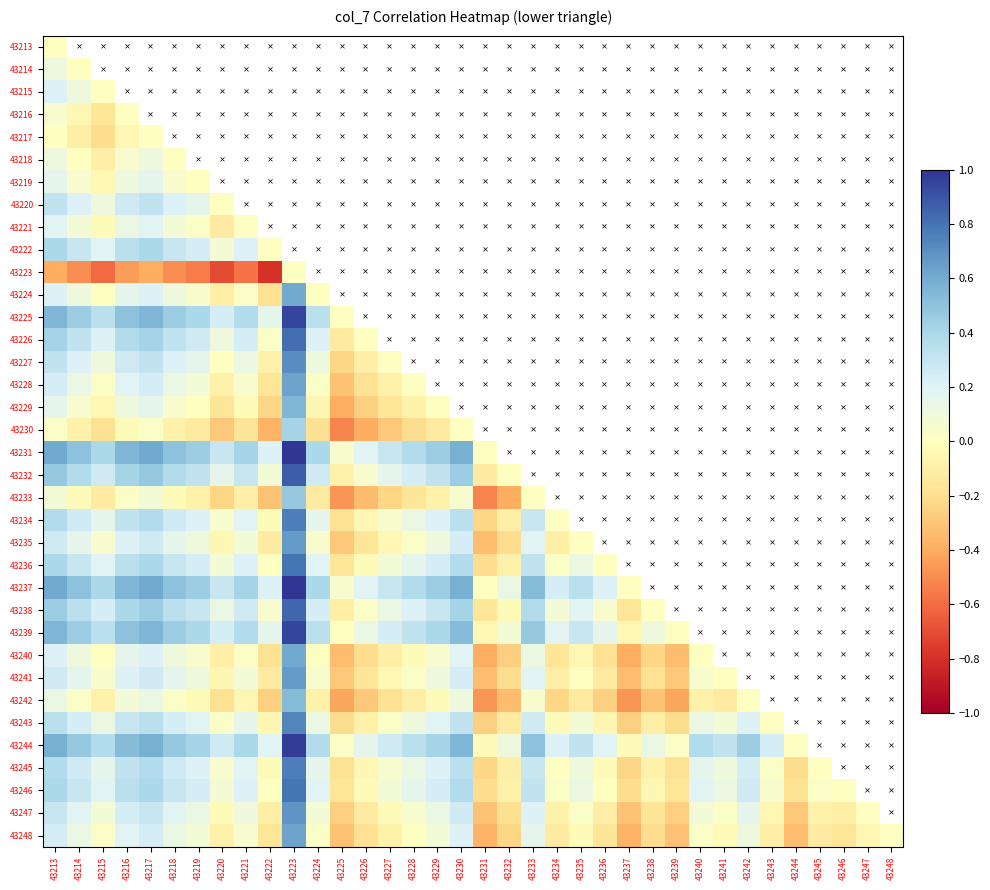

Reading left to right, list all the values displayed in this chart.

43213: 43213=0.0	43214=0.0	43215=0.0	43216=0.0	43217=0.0	43218=0.0	43219=0.0	43220=0.0	43221=0.0	43222=0.0	43223=0.0	43224=0.0	43225=0.0	43226=0.0	43227=0.0	43228=0.0	43229=0.0	43230=0.0	43231=0.0	43232=0.0	43233=0.0	43234=0.0	43235=0.0	43236=0.0	43237=0.0	43238=0.0	43239=0.0	43240=0.0	43241=0.0	43242=0.0	43243=0.0	43244=0.0	43245=0.0	43246=0.0	43247=0.0	43248=0.0
43214: 43213=0.1	43214=0.0	43215=0.0	43216=0.0	43217=0.0	43218=0.0	43219=0.0	43220=0.0	43221=0.0	43222=0.0	43223=0.0	43224=0.0	43225=0.0	43226=0.0	43227=0.0	43228=0.0	43229=0.0	43230=0.0	43231=0.0	43232=0.0	43233=0.0	43234=0.0	43235=0.0	43236=0.0	43237=0.0	43238=0.0	43239=0.0	43240=0.0	43241=0.0	43242=0.0	43243=0.0	43244=0.0	43245=0.0	43246=0.0	43247=0.0	43248=0.0
43215: 43213=0.2	43214=0.1	43215=0.0	43216=0.0	43217=0.0	43218=0.0	43219=0.0	43220=0.0	43221=0.0	43222=0.0	43223=0.0	43224=0.0	43225=0.0	43226=0.0	43227=0.0	43228=0.0	43229=0.0	43230=0.0	43231=0.0	43232=0.0	43233=0.0	43234=0.0	43235=0.0	43236=0.0	43237=0.0	43238=0.0	43239=0.0	43240=0.0	43241=0.0	43242=0.0	43243=0.0	43244=0.0	43245=0.0	43246=0.0	43247=0.0	43248=0.0
43216: 43213=0.1	43214=-0.1	43215=-0.2	43216=0.0	43217=0.0	43218=0.0	43219=0.0	43220=0.0	43221=0.0	43222=0.0	43223=0.0	43224=0.0	43225=0.0	43226=0.0	43227=0.0	43228=0.0	43229=0.0	43230=0.0	43231=0.0	43232=0.0	43233=0.0	43234=0.0	43235=0.0	43236=0.0	43237=0.0	43238=0.0	43239=0.0	43240=0.0	43241=0.0	43242=0.0	43243=0.0	43244=0.0	43245=0.0	43246=0.0	43247=0.0	43248=0.0
43217: 43213=0.0	43214=-0.1	43215=-0.2	43216=-0.1	43217=0.0	43218=0.0	43219=0.0	43220=0.0	43221=0.0	43222=0.0	43223=0.0	43224=0.0	43225=0.0	43226=0.0	43227=0.0	43228=0.0	43229=0.0	43230=0.0	43231=0.0	43232=0.0	43233=0.0	43234=0.0	43235=0.0	43236=0.0	43237=0.0	43238=0.0	43239=0.0	43240=0.0	43241=0.0	43242=0.0	43243=0.0	43244=0.0	43245=0.0	43246=0.0	43247=0.0	43248=0.0
43218: 43213=0.1	43214=0.0	43215=-0.1	43216=0.1	43217=0.1	43218=0.0	43219=0.0	43220=0.0	43221=0.0	43222=0.0	43223=0.0	43224=0.0	43225=0.0	43226=0.0	43227=0.0	43228=0.0	43229=0.0	43230=0.0	43231=0.0	43232=0.0	43233=0.0	43234=0.0	43235=0.0	43236=0.0	43237=0.0	43238=0.0	43239=0.0	43240=0.0	43241=0.0	43242=0.0	43243=0.0	43244=0.0	43245=0.0	43246=0.0	43247=0.0	43248=0.0
43219: 43213=0.2	43214=0.1	43215=-0.1	43216=0.1	43217=0.2	43218=0.1	43219=0.0	43220=0.0	43221=0.0	43222=0.0	43223=0.0	43224=0.0	43225=0.0	43226=0.0	43227=0.0	43228=0.0	43229=0.0	43230=0.0	43231=0.0	43232=0.0	43233=0.0	43234=0.0	43235=0.0	43236=0.0	43237=0.0	43238=0.0	43239=0.0	43240=0.0	43241=0.0	43242=0.0	43243=0.0	43244=0.0	43245=0.0	43246=0.0	43247=0.0	43248=0.0
43220: 43213=0.3	43214=0.2	43215=0.1	43216=0.3	43217=0.3	43218=0.2	43219=0.2	43220=0.0	43221=0.0	43222=0.0	43223=0.0	43224=0.0	43225=0.0	43226=0.0	43227=0.0	43228=0.0	43229=0.0	43230=0.0	43231=0.0	43232=0.0	43233=0.0	43234=0.0	43235=0.0	43236=0.0	43237=0.0	43238=0.0	43239=0.0	43240=0.0	43241=0.0	43242=0.0	43243=0.0	43244=0.0	43245=0.0	43246=0.0	43247=0.0	43248=0.0
43221: 43213=0.2	43214=0.1	43215=-0.0	43216=0.1	43217=0.2	43218=0.1	43219=0.0	43220=-0.1	43221=0.0	43222=0.0	43223=0.0	43224=0.0	43225=0.0	43226=0.0	43227=0.0	43228=0.0	43229=0.0	43230=0.0	43231=0.0	43232=0.0	43233=0.0	43234=0.0	43235=0.0	43236=0.0	43237=0.0	43238=0.0	43239=0.0	43240=0.0	43241=0.0	43242=0.0	43243=0.0	43244=0.0	43245=0.0	43246=0.0	43247=0.0	43248=0.0
43222: 43213=0.4	43214=0.3	43215=0.2	43216=0.3	43217=0.4	43218=0.3	43219=0.2	43220=0.1	43221=0.2	43222=0.0	43223=0.0	43224=0.0	43225=0.0	43226=0.0	43227=0.0	43228=0.0	43229=0.0	43230=0.0	43231=0.0	43232=0.0	43233=0.0	43234=0.0	43235=0.0	43236=0.0	43237=0.0	43238=0.0	43239=0.0	43240=0.0	43241=0.0	43242=0.0	43243=0.0	43244=0.0	43245=0.0	43246=0.0	43247=0.0	43248=0.0
43223: 43213=-0.4	43214=-0.5	43215=-0.6	43216=-0.4	43217=-0.4	43218=-0.5	43219=-0.6	43220=-0.7	43221=-0.6	43222=-0.8	43223=0.0	43224=0.0	43225=0.0	43226=0.0	43227=0.0	43228=0.0	43229=0.0	43230=0.0	43231=0.0	43232=0.0	43233=0.0	43234=0.0	43235=0.0	43236=0.0	43237=0.0	43238=0.0	43239=0.0	43240=0.0	43241=0.0	43242=0.0	43243=0.0	43244=0.0	43245=0.0	43246=0.0	43247=0.0	43248=0.0
43224: 43213=0.2	43214=0.1	43215=0.0	43216=0.2	43217=0.2	43218=0.1	43219=0.1	43220=-0.1	43221=0.0	43222=-0.2	43223=0.6	43224=0.0	43225=0.0	43226=0.0	43227=0.0	43228=0.0	43229=0.0	43230=0.0	43231=0.0	43232=0.0	43233=0.0	43234=0.0	43235=0.0	43236=0.0	43237=0.0	43238=0.0	43239=0.0	43240=0.0	43241=0.0	43242=0.0	43243=0.0	43244=0.0	43245=0.0	43246=0.0	43247=0.0	43248=0.0
43225: 43213=0.6	43214=0.4	43215=0.3	43216=0.5	43217=0.6	43218=0.4	43219=0.4	43220=0.2	43221=0.4	43222=0.2	43223=0.9	43224=0.3	43225=0.0	43226=0.0	43227=0.0	43228=0.0	43229=0.0	43230=0.0	43231=0.0	43232=0.0	43233=0.0	43234=0.0	43235=0.0	43236=0.0	43237=0.0	43238=0.0	43239=0.0	43240=0.0	43241=0.0	43242=0.0	43243=0.0	43244=0.0	43245=0.0	43246=0.0	43247=0.0	43248=0.0
43226: 43213=0.4	43214=0.3	43215=0.2	43216=0.4	43217=0.4	43218=0.3	43219=0.3	43220=0.1	43221=0.2	43222=0.0	43223=0.8	43224=0.2	43225=-0.1	43226=0.0	43227=0.0	43228=0.0	43229=0.0	43230=0.0	43231=0.0	43232=0.0	43233=0.0	43234=0.0	43235=0.0	43236=0.0	43237=0.0	43238=0.0	43239=0.0	43240=0.0	43241=0.0	43242=0.0	43243=0.0	43244=0.0	43245=0.0	43246=0.0	43247=0.0	43248=0.0
43227: 43213=0.3	43214=0.2	43215=0.1	43216=0.3	43217=0.3	43218=0.2	43219=0.2	43220=0.0	43221=0.1	43222=-0.1	43223=0.7	43224=0.1	43225=-0.2	43226=-0.1	43227=0.0	43228=0.0	43229=0.0	43230=0.0	43231=0.0	43232=0.0	43233=0.0	43234=0.0	43235=0.0	43236=0.0	43237=0.0	43238=0.0	43239=0.0	43240=0.0	43241=0.0	43242=0.0	43243=0.0	43244=0.0	43245=0.0	43246=0.0	43247=0.0	43248=0.0
43228: 43213=0.2	43214=0.1	43215=0.0	43216=0.2	43217=0.2	43218=0.1	43219=0.1	43220=-0.1	43221=0.1	43222=-0.2	43223=0.6	43224=0.0	43225=-0.3	43226=-0.2	43227=-0.1	43228=0.0	43229=0.0	43230=0.0	43231=0.0	43232=0.0	43233=0.0	43234=0.0	43235=0.0	43236=0.0	43237=0.0	43238=0.0	43239=0.0	43240=0.0	43241=0.0	43242=0.0	43243=0.0	43244=0.0	43245=0.0	43246=0.0	43247=0.0	43248=0.0
43229: 43213=0.2	43214=0.1	43215=-0.1	43216=0.1	43217=0.2	43218=0.1	43219=0.0	43220=-0.2	43221=-0.0	43222=-0.2	43223=0.6	43224=-0.1	43225=-0.4	43226=-0.3	43227=-0.2	43228=-0.1	43229=0.0	43230=0.0	43231=0.0	43232=0.0	43233=0.0	43234=0.0	43235=0.0	43236=0.0	43237=0.0	43238=0.0	43239=0.0	43240=0.0	43241=0.0	43242=0.0	43243=0.0	43244=0.0	43245=0.0	43246=0.0	43247=0.0	43248=0.0
43230: 43213=0.0	43214=-0.1	43215=-0.2	43216=-0.0	43217=0.0	43218=-0.1	43219=-0.1	43220=-0.3	43221=-0.2	43222=-0.4	43223=0.4	43224=-0.2	43225=-0.5	43226=-0.4	43227=-0.3	43228=-0.2	43229=-0.1	43230=0.0	43231=0.0	43232=0.0	43233=0.0	43234=0.0	43235=0.0	43236=0.0	43237=0.0	43238=0.0	43239=0.0	43240=0.0	43241=0.0	43242=0.0	43243=0.0	43244=0.0	43245=0.0	43246=0.0	43247=0.0	43248=0.0
43231: 43213=0.6	43214=0.5	43215=0.4	43216=0.6	43217=0.6	43218=0.5	43219=0.4	43220=0.3	43221=0.4	43222=0.2	43223=1.0	43224=0.4	43225=0.1	43226=0.2	43227=0.3	43228=0.4	43229=0.4	43230=0.6	43231=0.0	43232=0.0	43233=0.0	43234=0.0	43235=0.0	43236=0.0	43237=0.0	43238=0.0	43239=0.0	43240=0.0	43241=0.0	43242=0.0	43243=0.0	43244=0.0	43245=0.0	43246=0.0	43247=0.0	43248=0.0
43232: 43213=0.5	43214=0.4	43215=0.3	43216=0.4	43217=0.5	43218=0.4	43219=0.3	43220=0.2	43221=0.3	43222=0.1	43223=0.9	43224=0.3	43225=-0.1	43226=0.1	43227=0.2	43228=0.2	43229=0.3	43230=0.4	43231=-0.1	43232=0.0	43233=0.0	43234=0.0	43235=0.0	43236=0.0	43237=0.0	43238=0.0	43239=0.0	43240=0.0	43241=0.0	43242=0.0	43243=0.0	43244=0.0	43245=0.0	43246=0.0	43247=0.0	43248=0.0
43233: 43213=0.1	43214=-0.0	43215=-0.1	43216=0.0	43217=0.1	43218=-0.0	43219=-0.1	43220=-0.2	43221=-0.1	43222=-0.3	43223=0.5	43224=-0.1	43225=-0.5	43226=-0.3	43227=-0.2	43228=-0.2	43229=-0.1	43230=0.1	43231=-0.5	43232=-0.4	43233=0.0	43234=0.0	43235=0.0	43236=0.0	43237=0.0	43238=0.0	43239=0.0	43240=0.0	43241=0.0	43242=0.0	43243=0.0	43244=0.0	43245=0.0	43246=0.0	43247=0.0	43248=0.0
43234: 43213=0.4	43214=0.3	43215=0.2	43216=0.3	43217=0.4	43218=0.3	43219=0.2	43220=0.1	43221=0.2	43222=-0.0	43223=0.8	43224=0.2	43225=-0.2	43226=-0.1	43227=0.1	43228=0.1	43229=0.2	43230=0.3	43231=-0.2	43232=-0.1	43233=0.3	43234=0.0	43235=0.0	43236=0.0	43237=0.0	43238=0.0	43239=0.0	43240=0.0	43241=0.0	43242=0.0	43243=0.0	43244=0.0	43245=0.0	43246=0.0	43247=0.0	43248=0.0
43235: 43213=0.3	43214=0.2	43215=0.1	43216=0.2	43217=0.3	43218=0.2	43219=0.1	43220=-0.1	43221=0.1	43222=-0.1	43223=0.7	43224=0.1	43225=-0.3	43226=-0.2	43227=-0.1	43228=0.0	43229=0.1	43230=0.2	43231=-0.3	43232=-0.2	43233=0.2	43234=-0.1	43235=0.0	43236=0.0	43237=0.0	43238=0.0	43239=0.0	43240=0.0	43241=0.0	43242=0.0	43243=0.0	43244=0.0	43245=0.0	43246=0.0	43247=0.0	43248=0.0
43236: 43213=0.4	43214=0.3	43215=0.2	43216=0.3	43217=0.4	43218=0.3	43219=0.2	43220=0.1	43221=0.2	43222=0.0	43223=0.8	43224=0.2	43225=-0.2	43226=-0.0	43227=0.1	43228=0.2	43229=0.2	43230=0.4	43231=-0.2	43232=-0.1	43233=0.3	43234=0.0	43235=0.1	43236=0.0	43237=0.0	43238=0.0	43239=0.0	43240=0.0	43241=0.0	43242=0.0	43243=0.0	43244=0.0	43245=0.0	43246=0.0	43247=0.0	43248=0.0
43237: 43213=0.6	43214=0.5	43215=0.4	43216=0.6	43217=0.6	43218=0.5	43219=0.4	43220=0.3	43221=0.4	43222=0.2	43223=1.0	43224=0.4	43225=0.1	43226=0.2	43227=0.3	43228=0.4	43229=0.4	43230=0.6	43231=0.0	43232=0.1	43233=0.5	43234=0.2	43235=0.3	43236=0.2	43237=0.0	43238=0.0	43239=0.0	43240=0.0	43241=0.0	43242=0.0	43243=0.0	43244=0.0	43245=0.0	43246=0.0	43247=0.0	43248=0.0
43238: 43213=0.4	43214=0.3	43215=0.2	43216=0.4	43217=0.4	43218=0.3	43219=0.3	43220=0.1	43221=0.3	43222=0.1	43223=0.8	43224=0.2	43225=-0.1	43226=0.0	43227=0.1	43228=0.2	43229=0.3	43230=0.4	43231=-0.2	43232=-0.0	43233=0.4	43234=0.1	43235=0.2	43236=0.1	43237=-0.2	43238=0.0	43239=0.0	43240=0.0	43241=0.0	43242=0.0	43243=0.0	43244=0.0	43245=0.0	43246=0.0	43247=0.0	43248=0.0
43239: 43213=0.6	43214=0.4	43215=0.3	43216=0.5	43217=0.6	43218=0.4	43219=0.4	43220=0.2	43221=0.4	43222=0.2	43223=0.9	43224=0.3	43225=0.0	43226=0.1	43227=0.2	43228=0.3	43229=0.4	43230=0.5	43231=-0.1	43232=0.1	43233=0.5	43234=0.2	43235=0.3	43236=0.2	43237=-0.1	43238=0.1	43239=0.0	43240=0.0	43241=0.0	43242=0.0	43243=0.0	43244=0.0	43245=0.0	43246=0.0	43247=0.0	43248=0.0
43240: 43213=0.2	43214=0.1	43215=0.0	43216=0.2	43217=0.2	43218=0.1	43219=0.1	43220=-0.1	43221=0.0	43222=-0.2	43223=0.6	43224=0.0	43225=-0.3	43226=-0.2	43227=-0.1	43228=-0.0	43229=0.1	43230=0.2	43231=-0.4	43232=-0.3	43233=0.1	43234=-0.2	43235=-0.1	43236=-0.2	43237=-0.4	43238=-0.2	43239=-0.3	43240=0.0	43241=0.0	43242=0.0	43243=0.0	43244=0.0	43245=0.0	43246=0.0	43247=0.0	43248=0.0
43241: 43213=0.3	43214=0.2	43215=0.1	43216=0.2	43217=0.3	43218=0.2	43219=0.1	43220=-0.1	43221=0.1	43222=-0.1	43223=0.7	43224=0.1	43225=-0.3	43226=-0.2	43227=-0.1	43228=0.0	43229=0.1	43230=0.2	43231=-0.3	43232=-0.2	43233=0.2	43234=-0.1	43235=0.0	43236=-0.1	43237=-0.3	43238=-0.2	43239=-0.3	43240=0.1	43241=0.0	43242=0.0	43243=0.0	43244=0.0	43245=0.0	43246=0.0	43247=0.0	43248=0.0
43242: 43213=0.1	43214=0.0	43215=-0.1	43216=0.1	43217=0.1	43218=0.0	43219=-0.0	43220=-0.2	43221=-0.1	43222=-0.3	43223=0.5	43224=-0.1	43225=-0.4	43226=-0.3	43227=-0.2	43228=-0.1	43229=-0.0	43230=0.1	43231=-0.5	43232=-0.3	43233=0.1	43234=-0.2	43235=-0.1	43236=-0.3	43237=-0.5	43238=-0.3	43239=-0.4	43240=-0.1	43241=-0.1	43242=0.0	43243=0.0	43244=0.0	43245=0.0	43246=0.0	43247=0.0	43248=0.0
43243: 43213=0.3	43214=0.2	43215=0.1	43216=0.3	43217=0.3	43218=0.2	43219=0.2	43220=0.0	43221=0.2	43222=-0.1	43223=0.7	43224=0.1	43225=-0.2	43226=-0.1	43227=0.0	43228=0.1	43229=0.2	43230=0.3	43231=-0.3	43232=-0.1	43233=0.3	43234=-0.0	43235=0.1	43236=-0.1	43237=-0.3	43238=-0.1	43239=-0.2	43240=0.1	43241=0.1	43242=0.2	43243=0.0	43244=0.0	43245=0.0	43246=0.0	43247=0.0	43248=0.0
43244: 43213=0.6	43214=0.5	43215=0.4	43216=0.5	43217=0.6	43218=0.5	43219=0.4	43220=0.3	43221=0.4	43222=0.2	43223=1.0	43224=0.4	43225=0.0	43226=0.2	43227=0.3	43228=0.3	43229=0.4	43230=0.6	43231=-0.0	43232=0.1	43233=0.5	43234=0.2	43235=0.3	43236=0.2	43237=-0.0	43238=0.1	43239=0.0	43240=0.4	43241=0.3	43242=0.4	43243=0.2	43244=0.0	43245=0.0	43246=0.0	43247=0.0	43248=0.0
43245: 43213=0.4	43214=0.3	43215=0.2	43216=0.3	43217=0.4	43218=0.3	43219=0.2	43220=0.1	43221=0.2	43222=-0.0	43223=0.8	43224=0.2	43225=-0.2	43226=-0.1	43227=0.1	43228=0.1	43229=0.2	43230=0.3	43231=-0.2	43232=-0.1	43233=0.3	43234=0.0	43235=0.1	43236=-0.0	43237=-0.2	43238=-0.1	43239=-0.2	43240=0.2	43241=0.1	43242=0.2	43243=0.0	43244=-0.2	43245=0.0	43246=0.0	43247=0.0	43248=0.0
43246: 43213=0.4	43214=0.3	43215=0.2	43216=0.3	43217=0.4	43218=0.3	43219=0.2	43220=0.1	43221=0.2	43222=0.0	43223=0.8	43224=0.2	43225=-0.2	43226=-0.0	43227=0.1	43228=0.2	43229=0.2	43230=0.4	43231=-0.2	43232=-0.1	43233=0.3	43234=0.0	43235=0.1	43236=0.0	43237=-0.2	43238=-0.1	43239=-0.2	43240=0.2	43241=0.1	43242=0.3	43243=0.1	43244=-0.2	43245=0.0	43246=0.0	43247=0.0	43248=0.0
43247: 43213=0.3	43214=0.2	43215=0.1	43216=0.2	43217=0.3	43218=0.2	43219=0.1	43220=-0.0	43221=0.1	43222=-0.1	43223=0.7	43224=0.1	43225=-0.3	43226=-0.1	43227=-0.0	43228=0.1	43229=0.1	43230=0.3	43231=-0.3	43232=-0.2	43233=0.2	43234=-0.1	43235=0.0	43236=-0.1	43237=-0.3	43238=-0.2	43239=-0.3	43240=0.1	43241=0.0	43242=0.2	43243=-0.1	43244=-0.3	43245=-0.1	43246=-0.1	43247=0.0	43248=0.0
43248: 43213=0.2	43214=0.1	43215=0.0	43216=0.2	43217=0.2	43218=0.1	43219=0.1	43220=-0.1	43221=0.1	43222=-0.2	43223=0.6	43224=0.0	43225=-0.3	43226=-0.2	43227=-0.1	43228=0.0	43229=0.1	43230=0.2	43231=-0.4	43232=-0.2	43233=0.2	43234=-0.1	43235=-0.0	43236=-0.2	43237=-0.4	43238=-0.2	43239=-0.3	43240=0.0	43241=-0.0	43242=0.1	43243=-0.1	43244=-0.3	43245=-0.1	43246=-0.2	43247=-0.1	43248=0.0